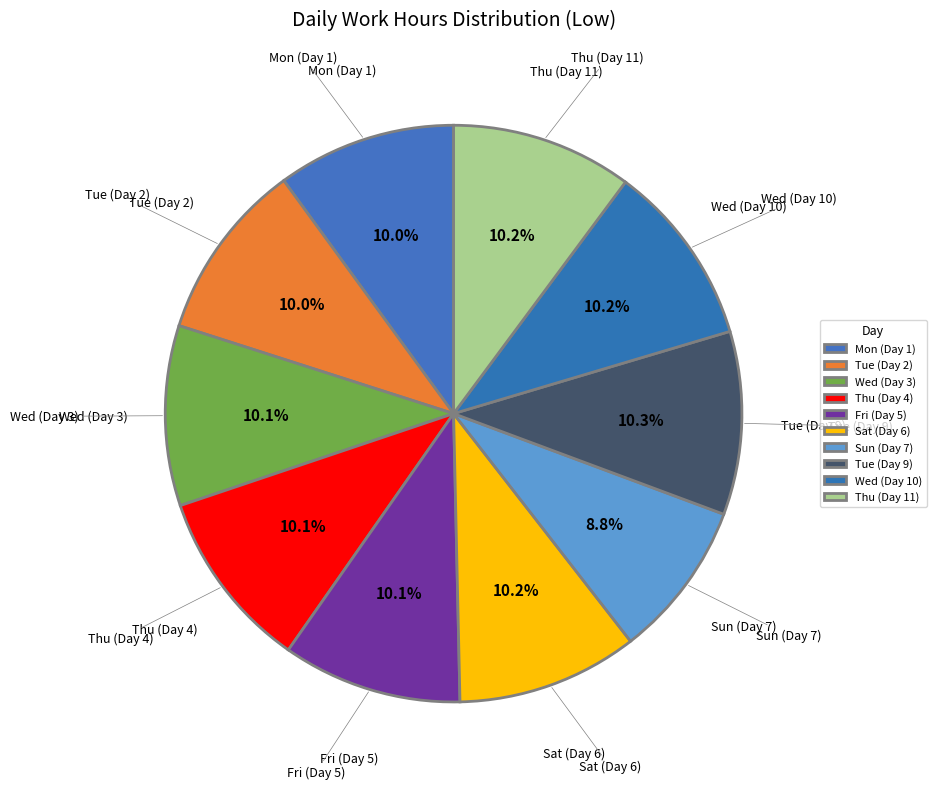

The Mon (Day 1) slice represents 24% of the pie. True or false?

False